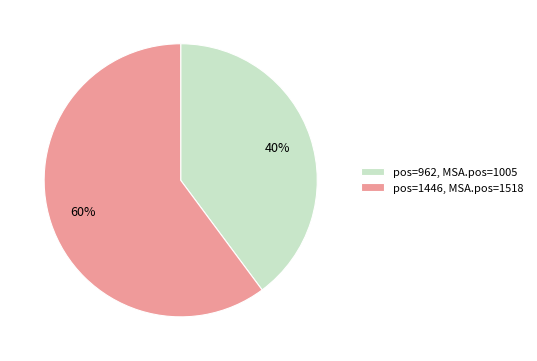

Is it true that pos=1446, MSA.pos=1518 is 60% of the pie?

True